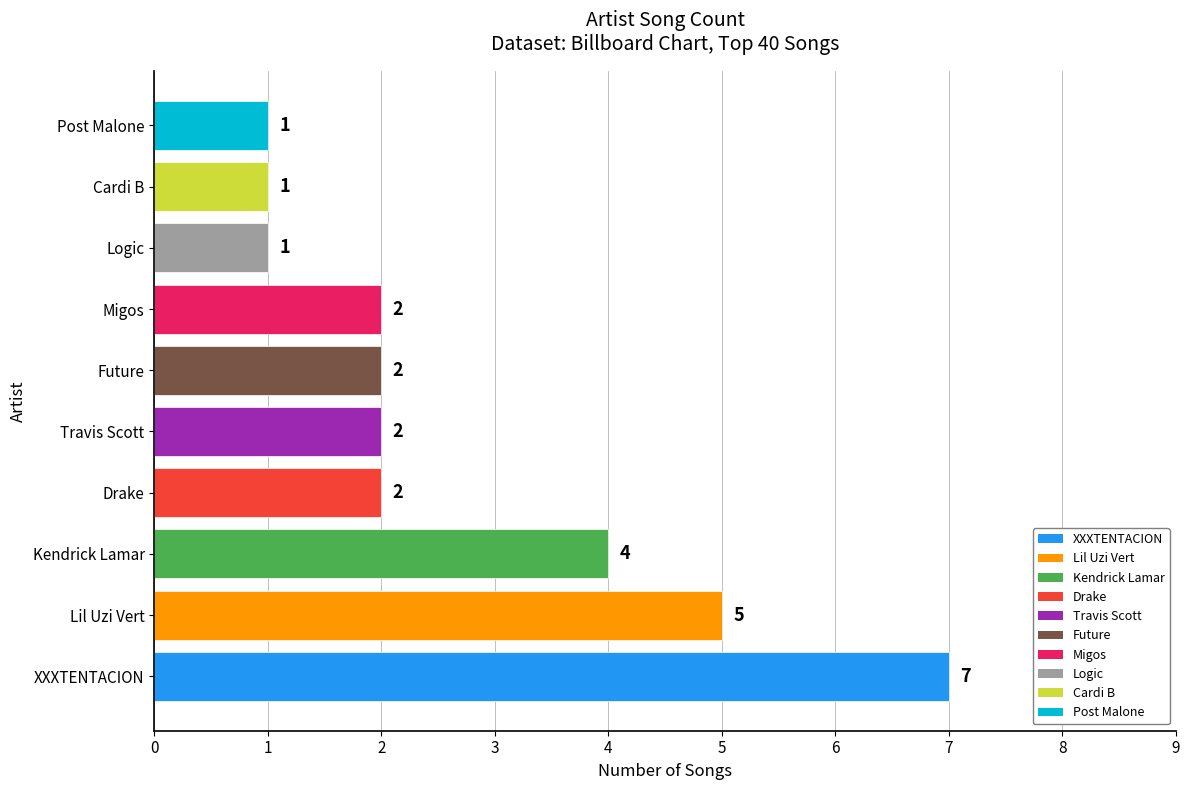

Between XXXTENTACION and Drake, which is larger?

XXXTENTACION